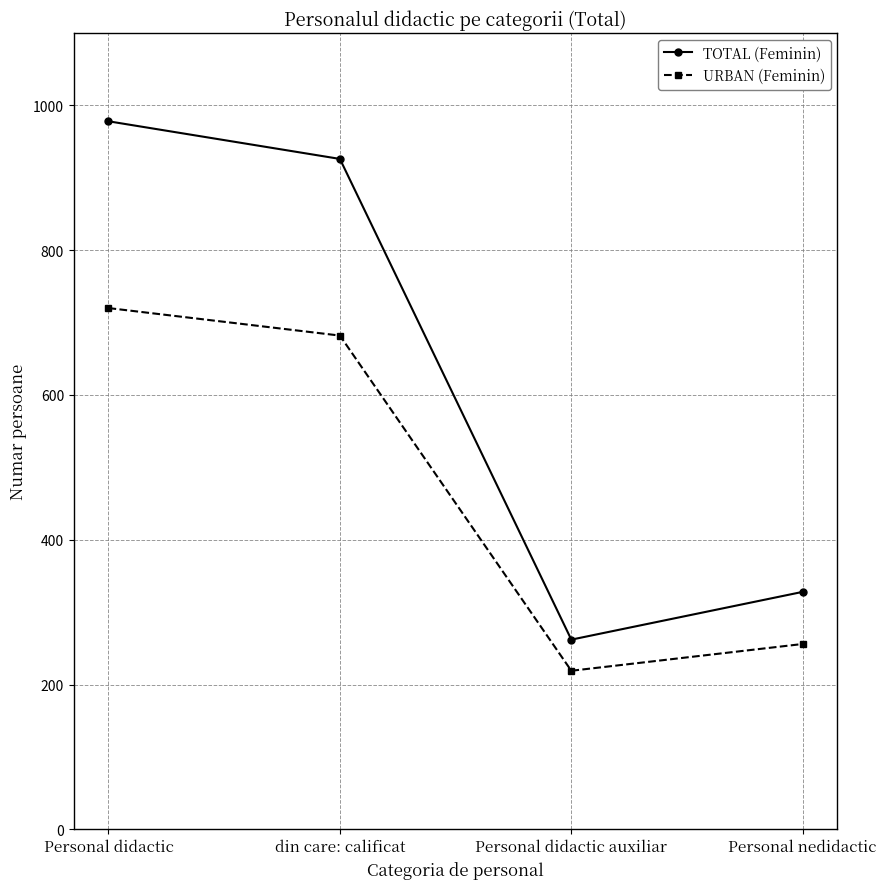

Count the number of data series in this chart.

2